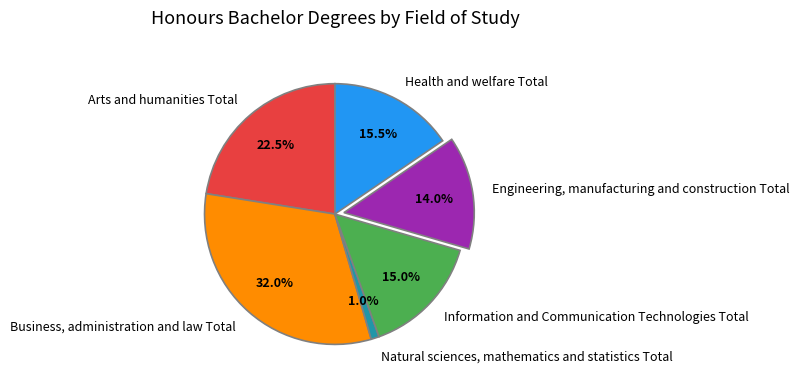

What is the ratio of the value at Engineering, manufacturing and construction Total to the value at Information and Communication Technologies Total?

0.9